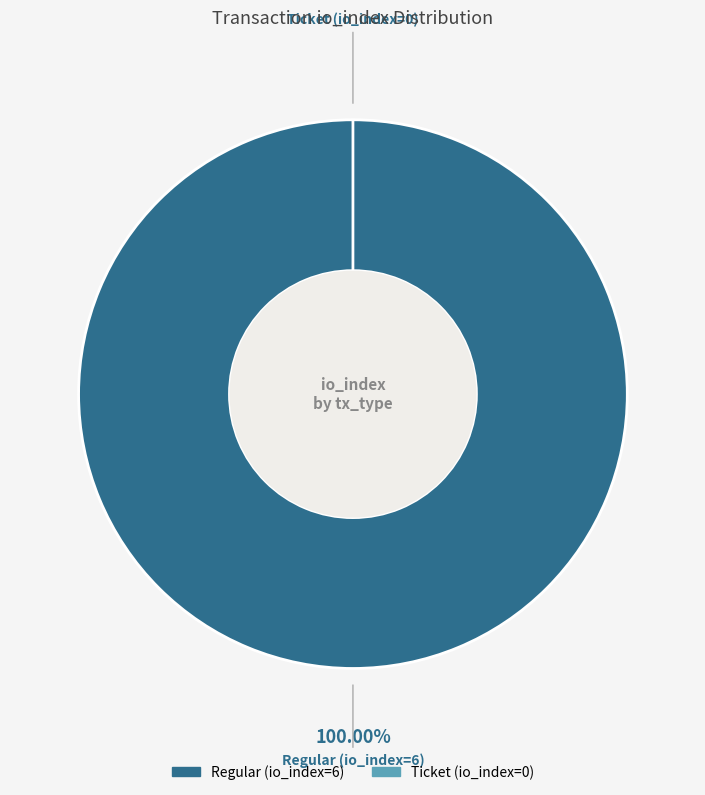

Do Ticket (io_index=0) and Regular (io_index=6) together represent more than half of the pie?

Yes